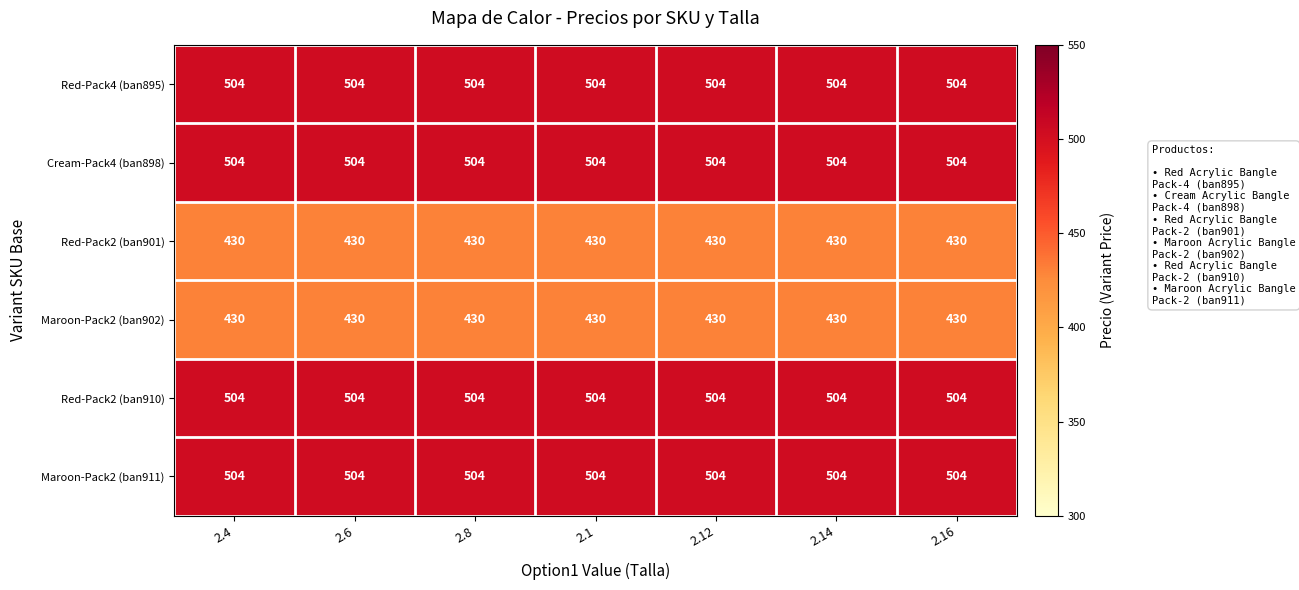

What is the difference between the highest and lowest values at 2.12?

74